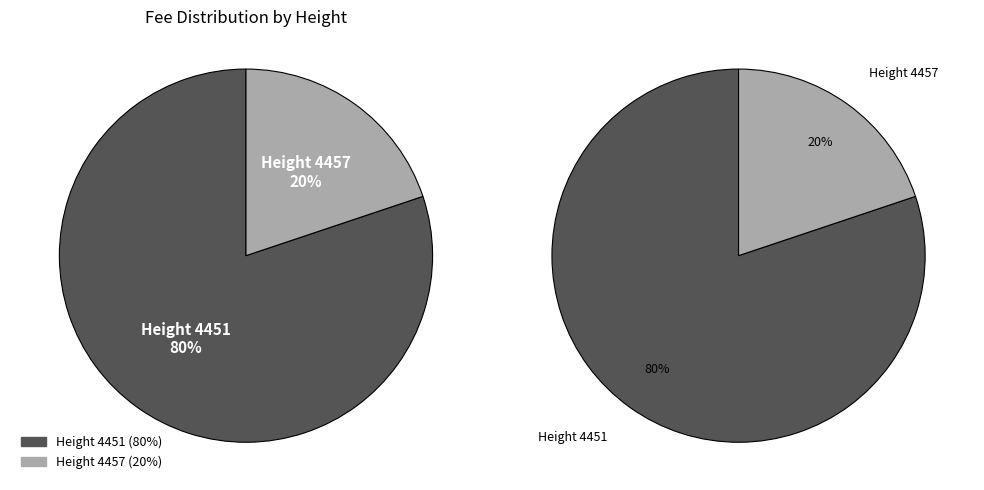

To the nearest percent, what is the difference between the 4451 and 4457 slice percentages?

60%